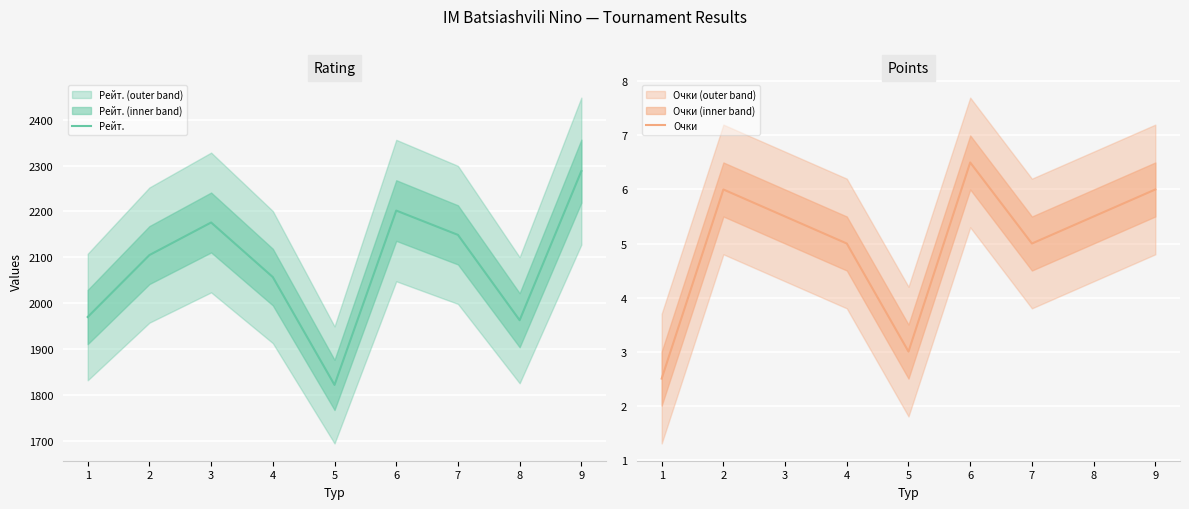

True or false: Рейт. and Очки cross at least once.

False